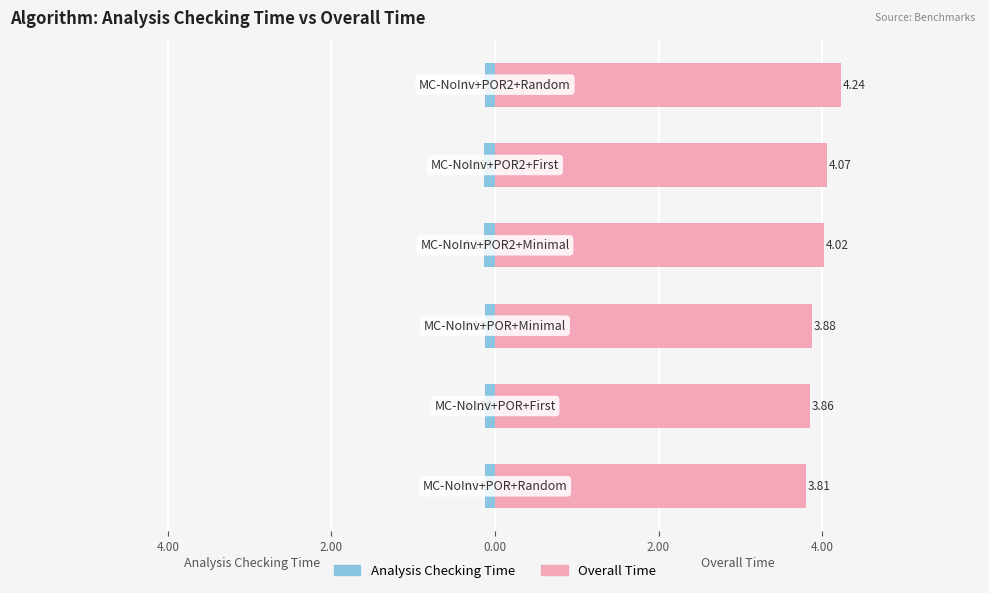

What is the average value of the Overall Time series?

4.0